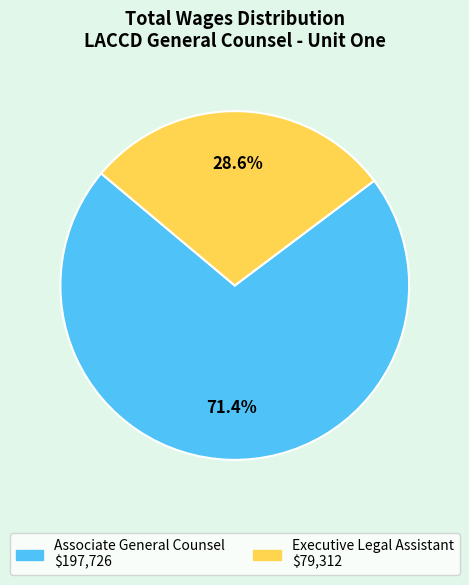

How many segments does this pie chart have?

2